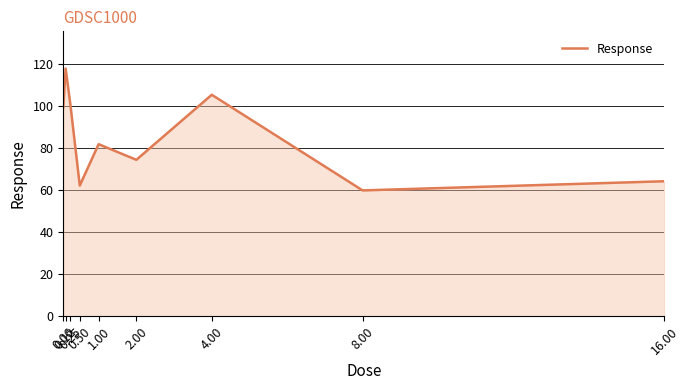

What is the difference between the maximum and minimum values?

58.0